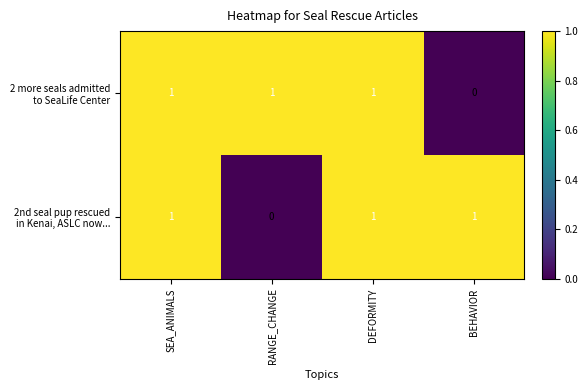

At how many categories does at least one series exceed 0?

4